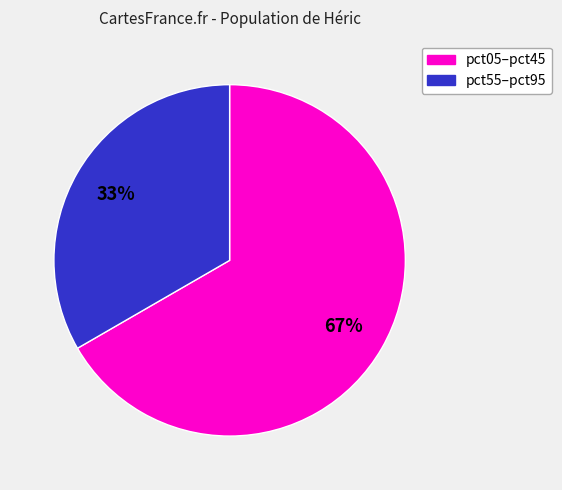

To the nearest percent, what is the average slice percentage?

50%